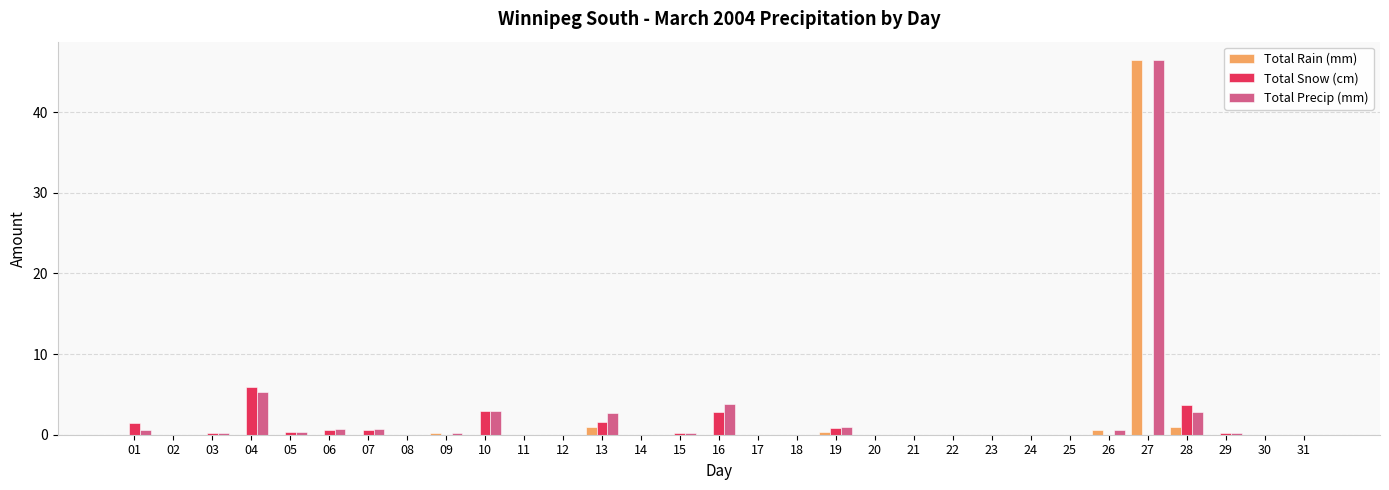

The value of Total Snow (cm) at 31 is 2.8. True or false?

False